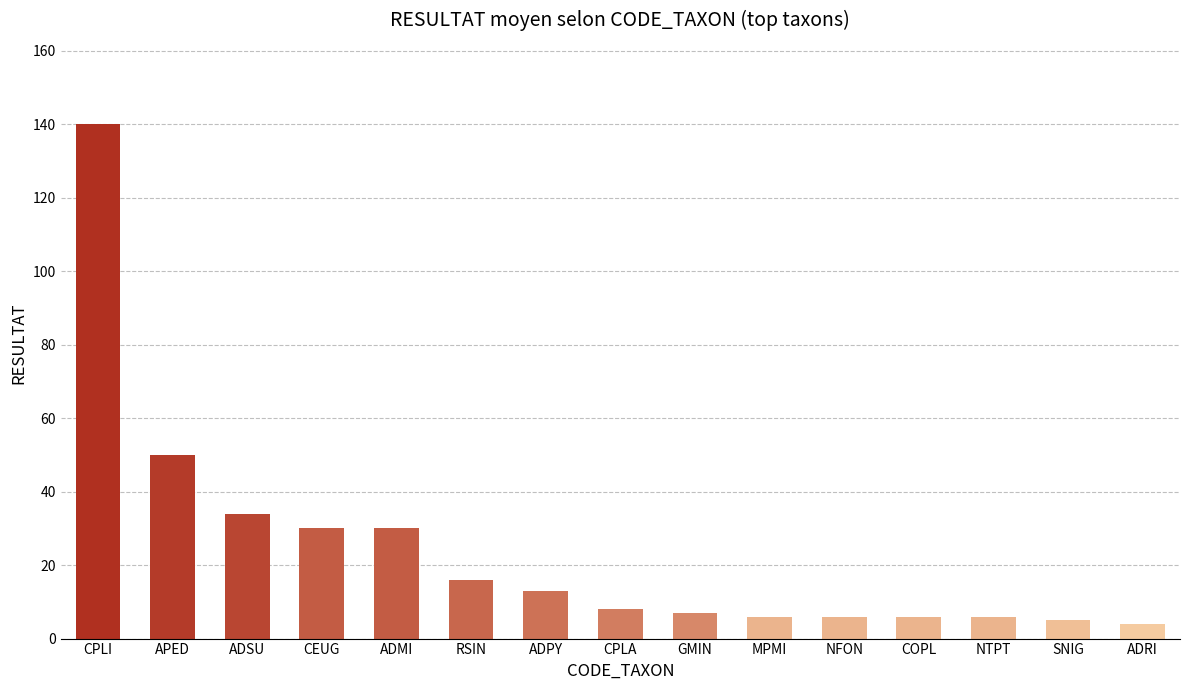

What is the change in value from ADPY to GMIN?

-6